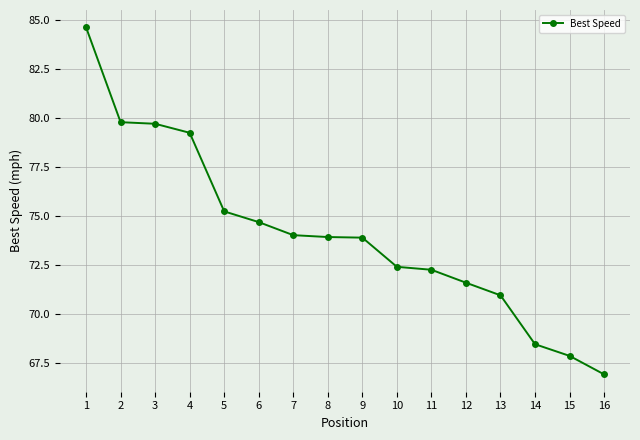

What is the value of the 16th point from the left?

66.9